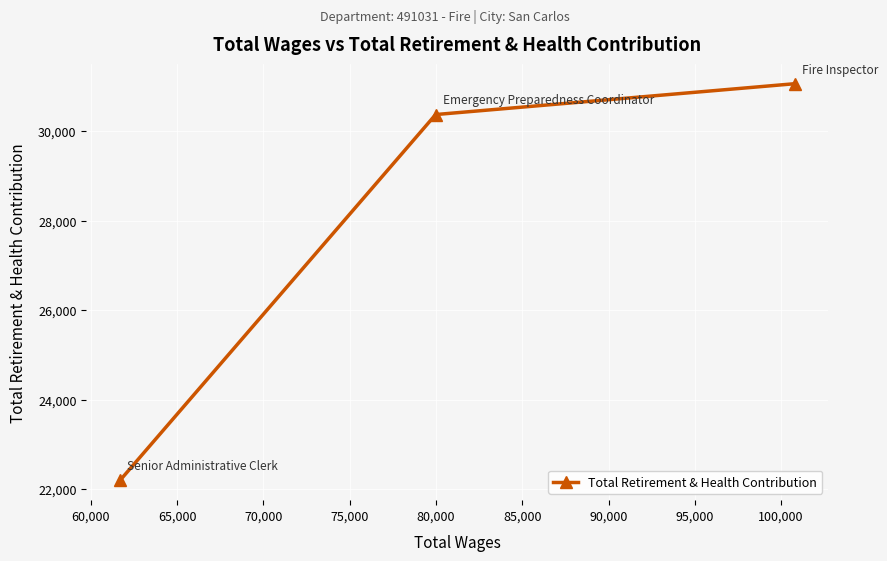

What is the minimum value shown in the chart?

22195